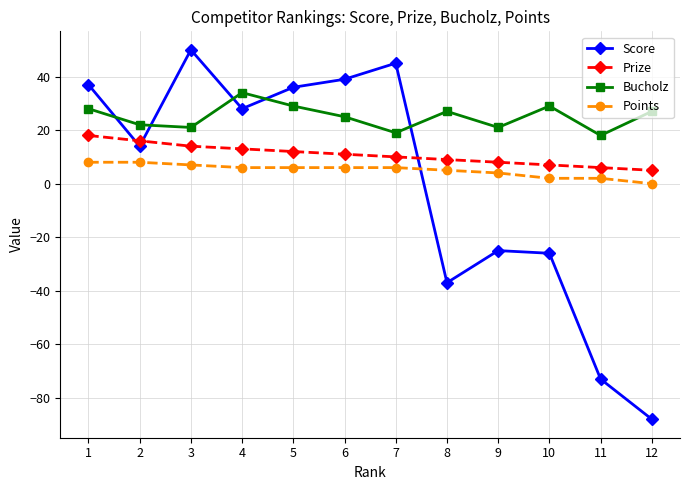

Count the number of data series in this chart.

4